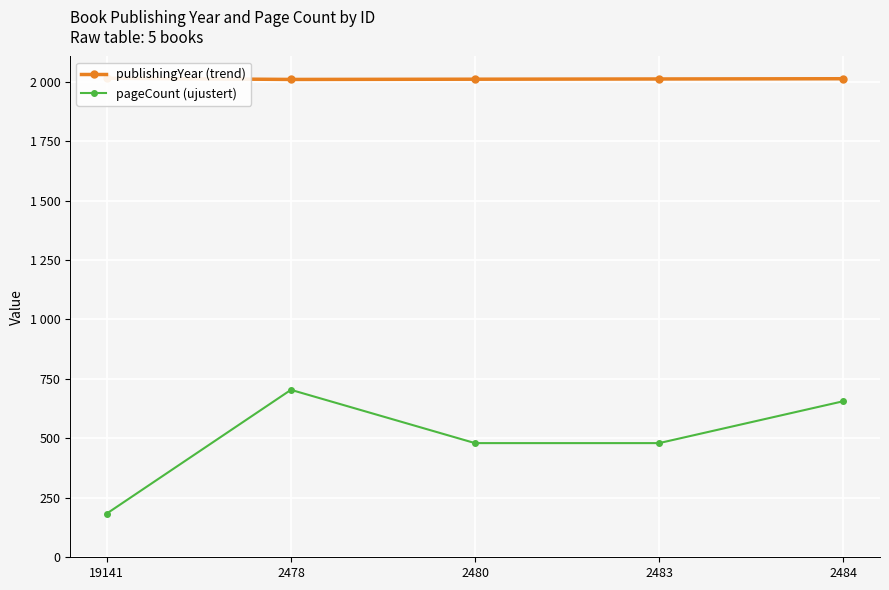

True or false: publishingYear (trend) and pageCount (ujustert) intersect in this chart.

False